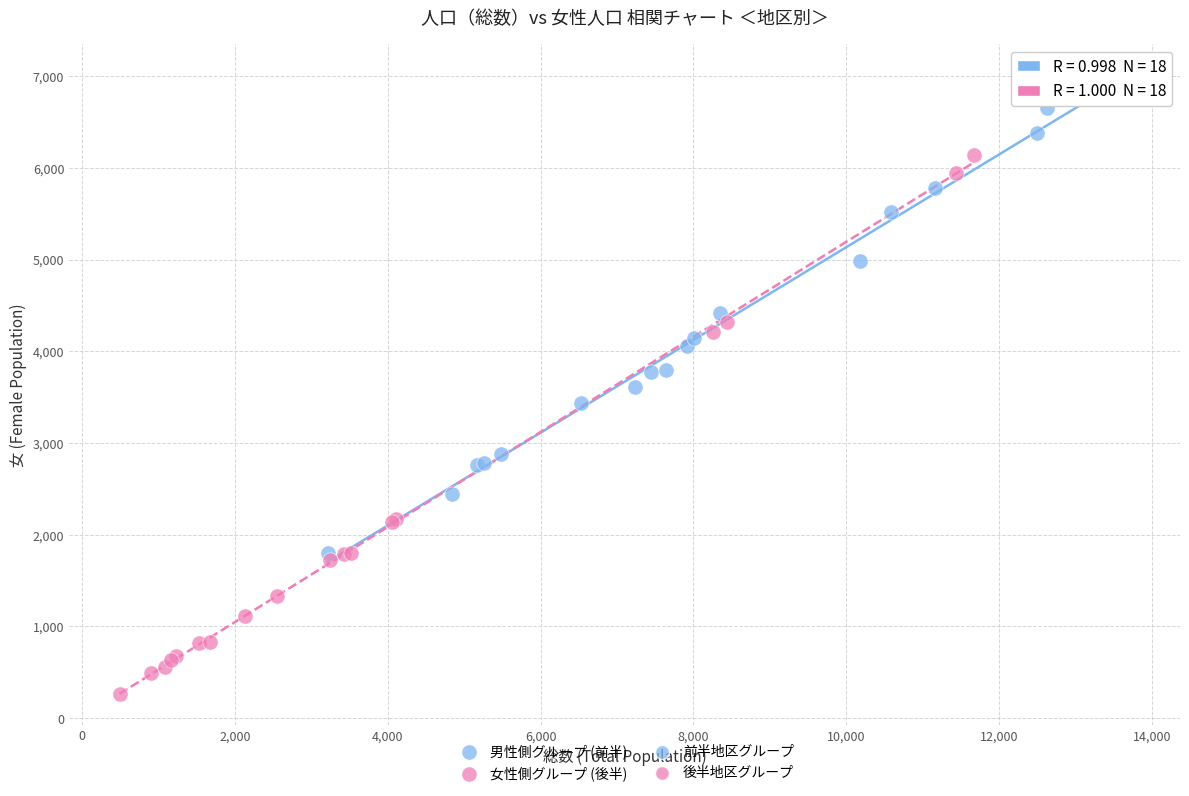

Which series reaches the maximum Y coordinate?

男性側グループ (前半)